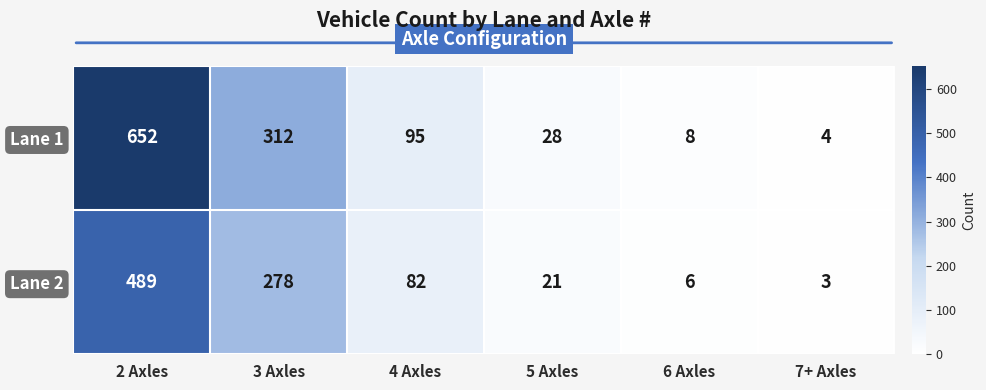

What is the spread (max minus min) of values at 2 Axles?

163